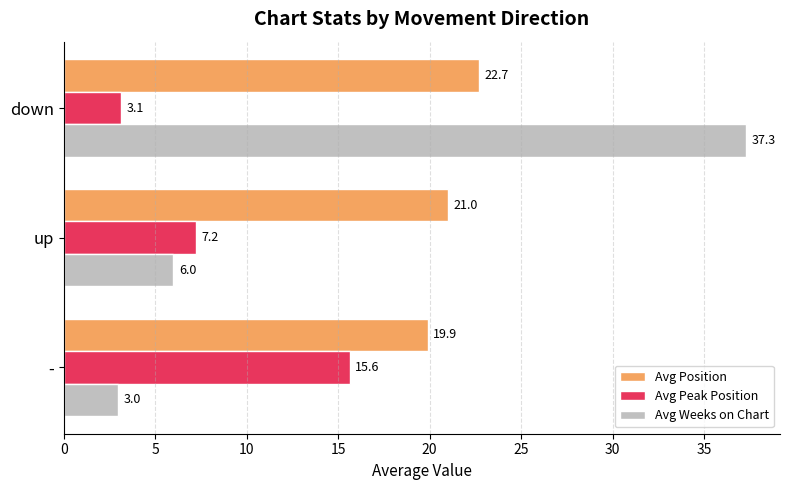

True or false: Avg Weeks on Chart has a value of 3.0 at -.

True